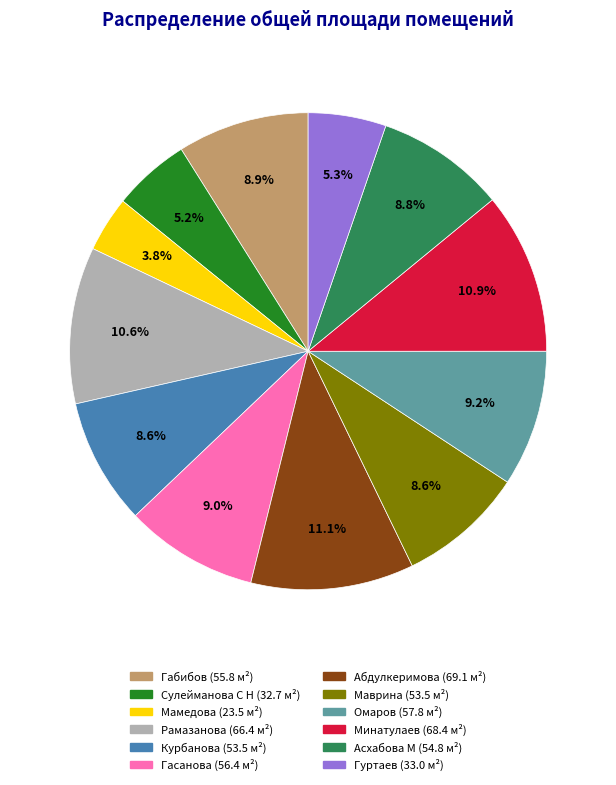

How much of the chart is everything except Маврина?

91.4%